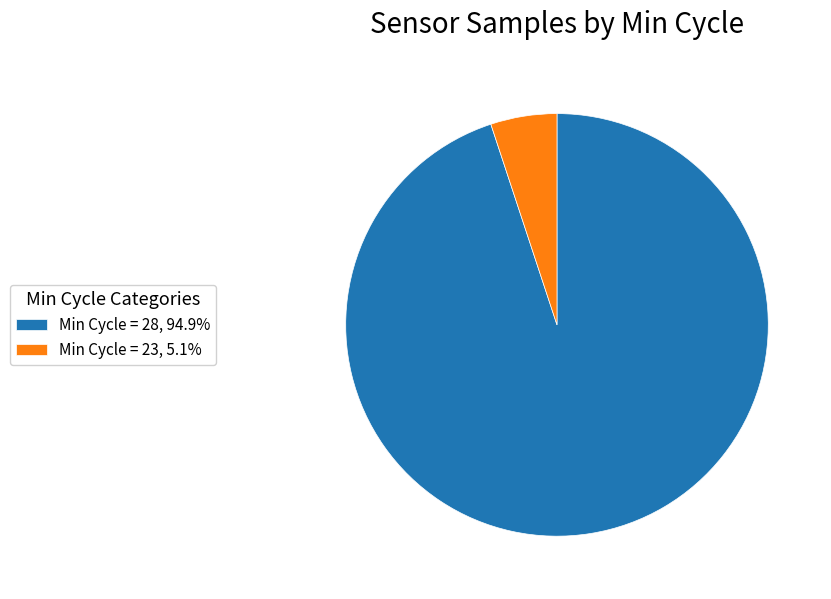

Do Min Cycle = 28, 94.9% and Min Cycle = 23, 5.1% together represent more than half of the pie?

Yes